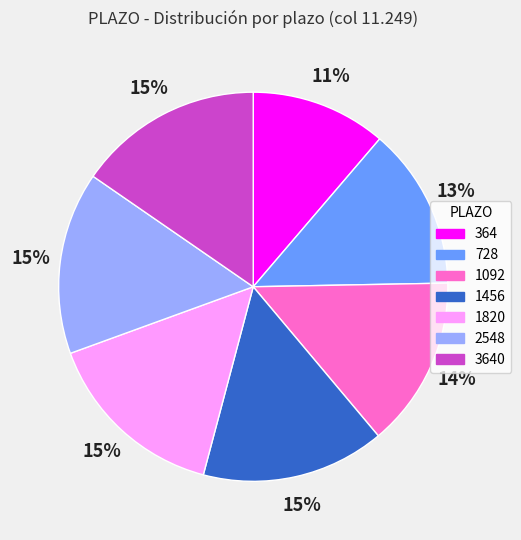

To the nearest percent, what is the average slice percentage?

14%